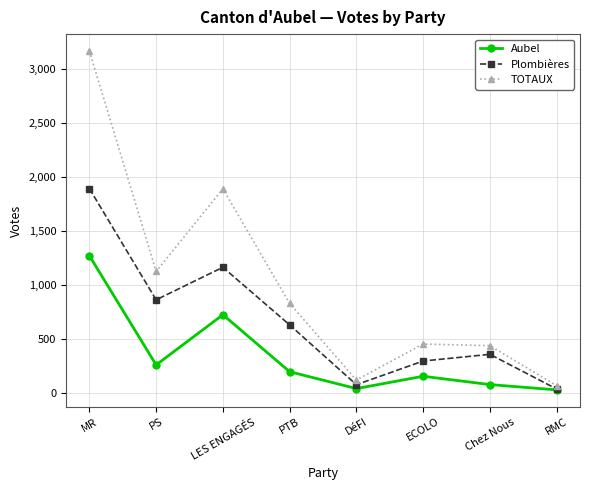

What value does the TOTAUX series have at PTB, to the nearest 50?

850